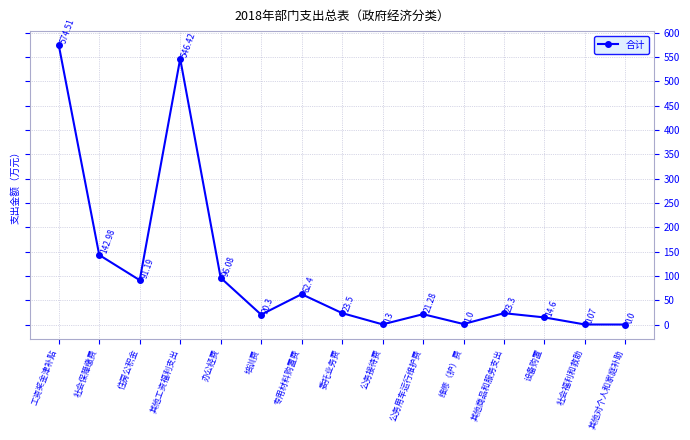

What is the change in value from 委托业务费 to 社会福利和救助?

-23.4